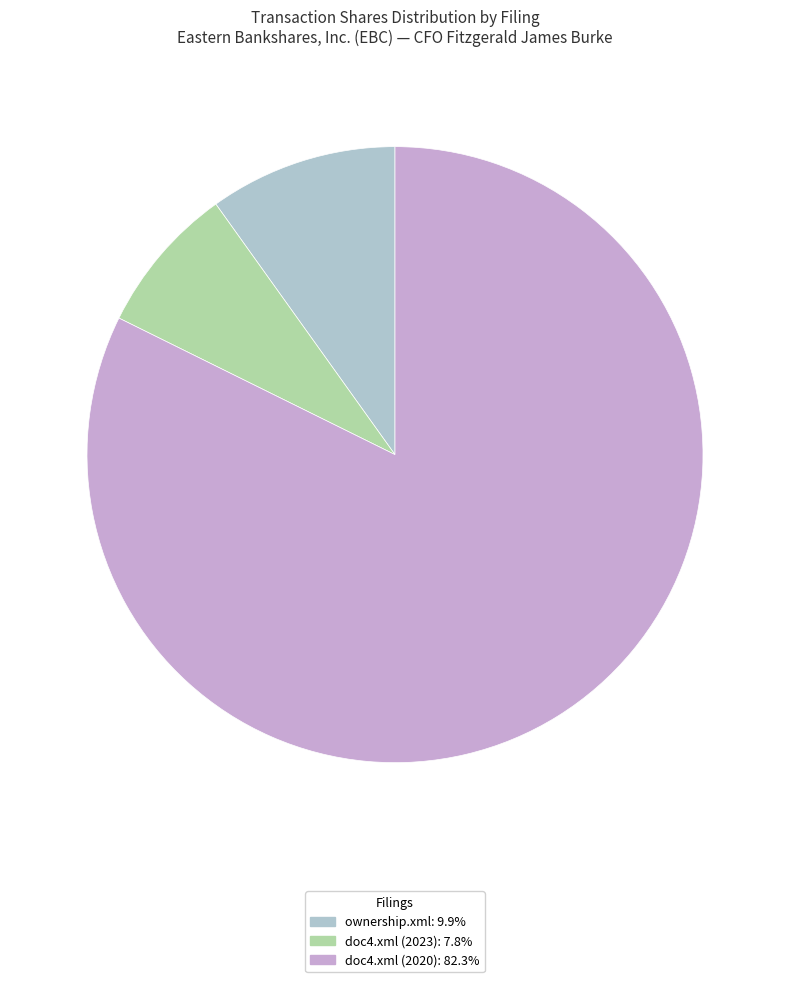

Combined, do ownership.xml and doc4.xml (2020) account for over 50%?

Yes